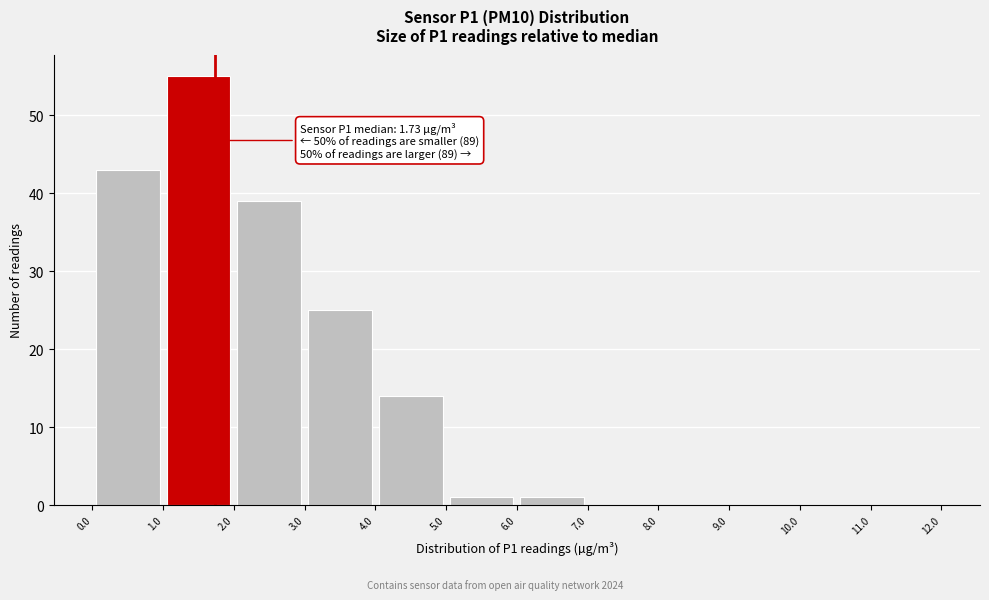

Which range on the x-axis has the tallest bar?

1.0 to 2.0